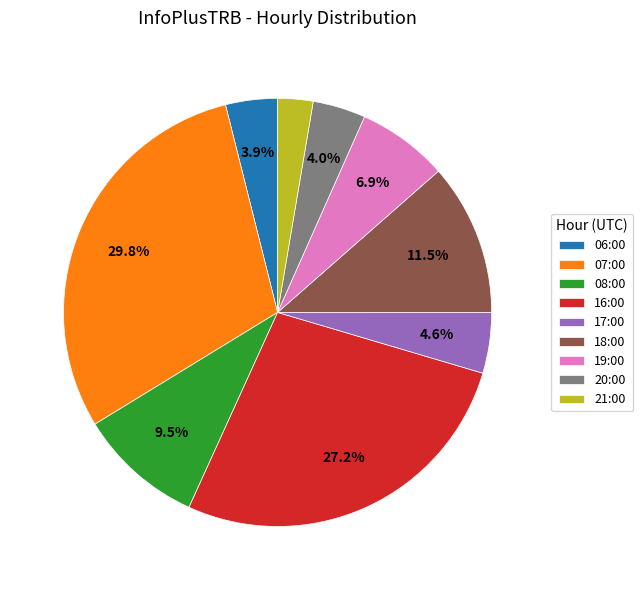

Is the sum of 21:00 and 18:00 greater than half?

No